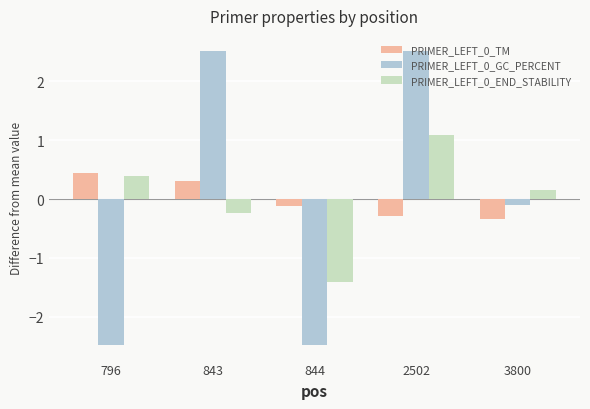

Is the value of PRIMER_LEFT_0_TM at 3800 greater than the value of PRIMER_LEFT_0_GC_PERCENT at 796?

Yes